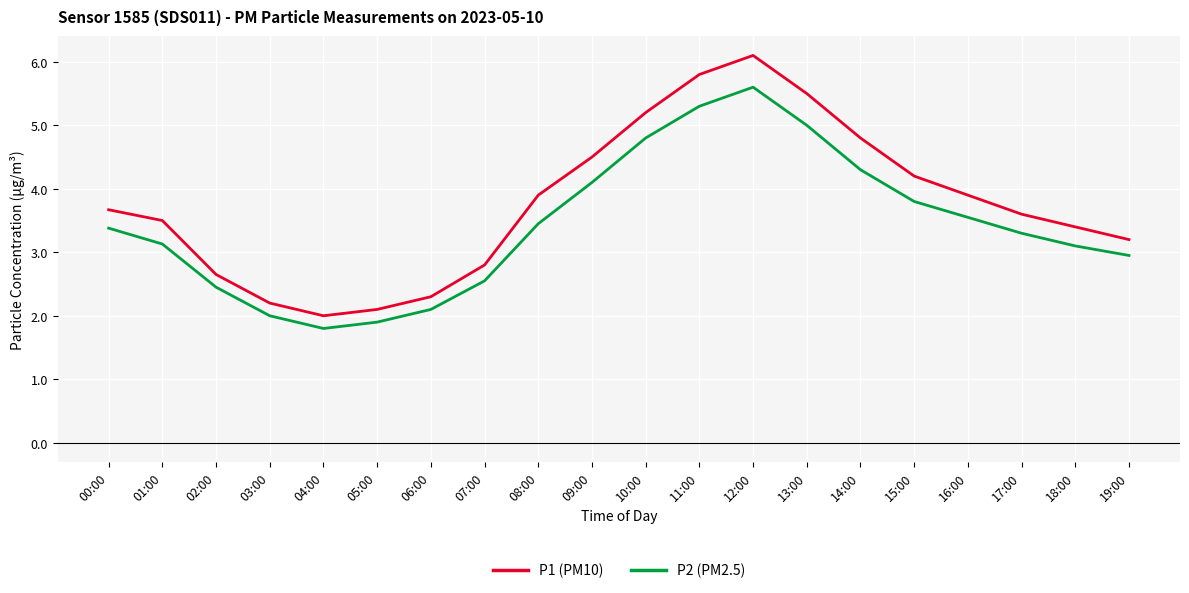

What are all the series names shown in the legend?

P1 (PM10), P2 (PM2.5)